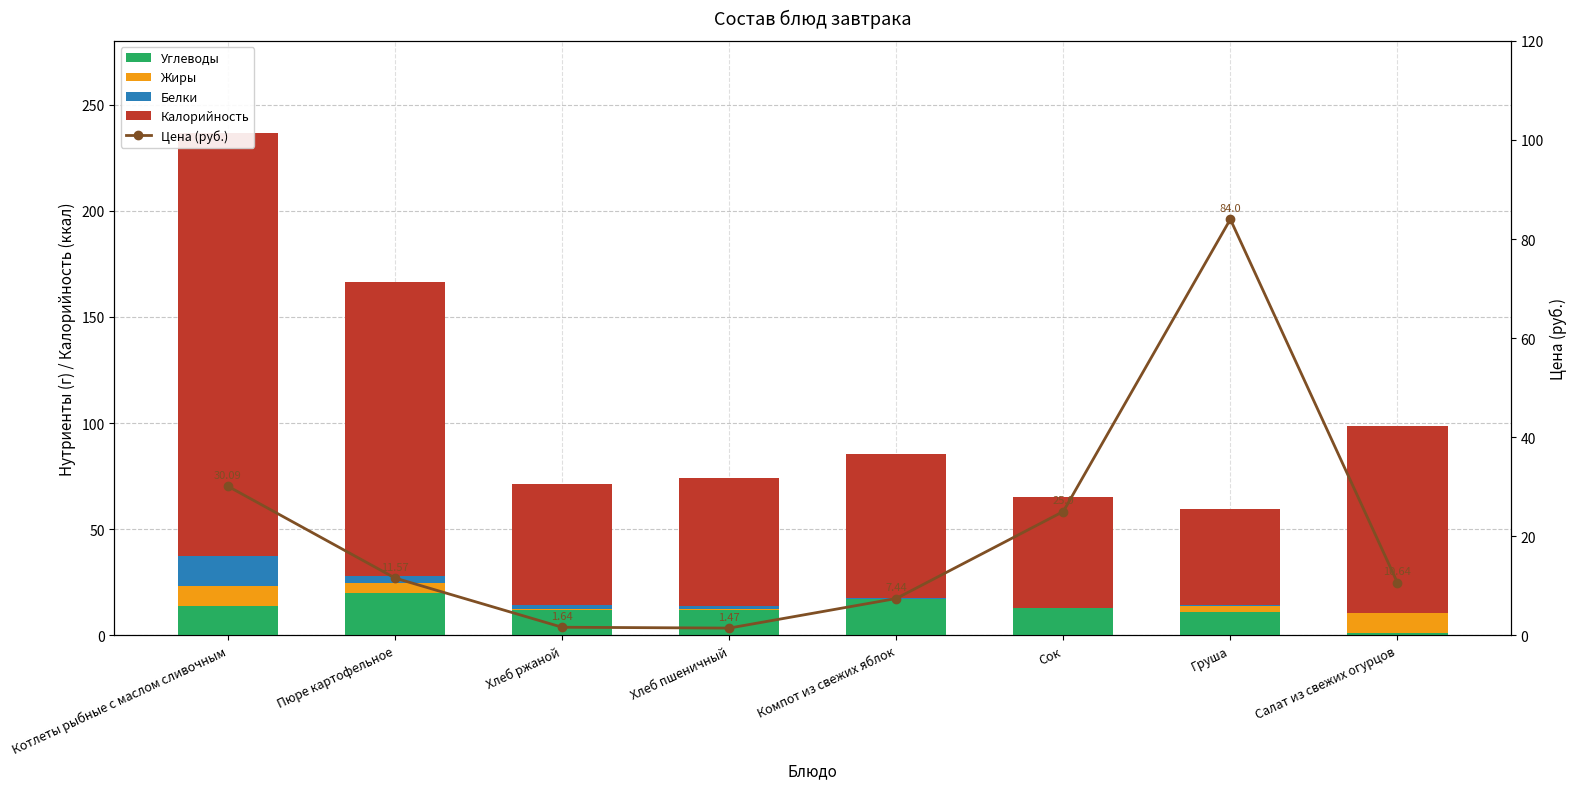

Does the chart contain any negative values?

No